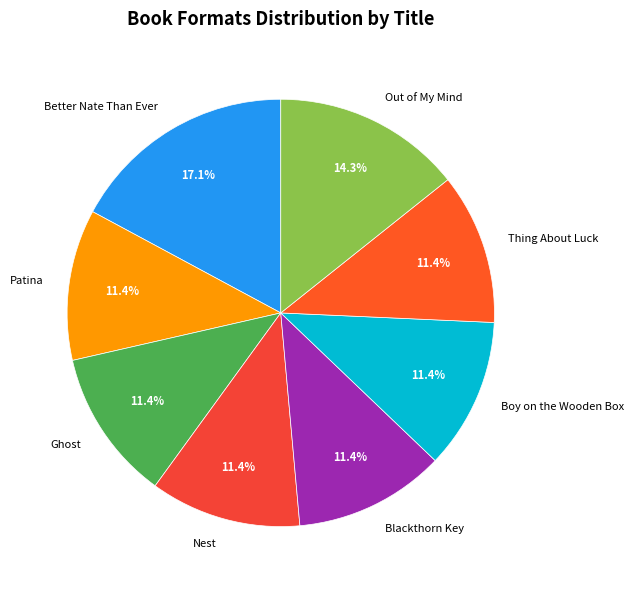

What percentage is NOT represented by Thing About Luck?

88.6%